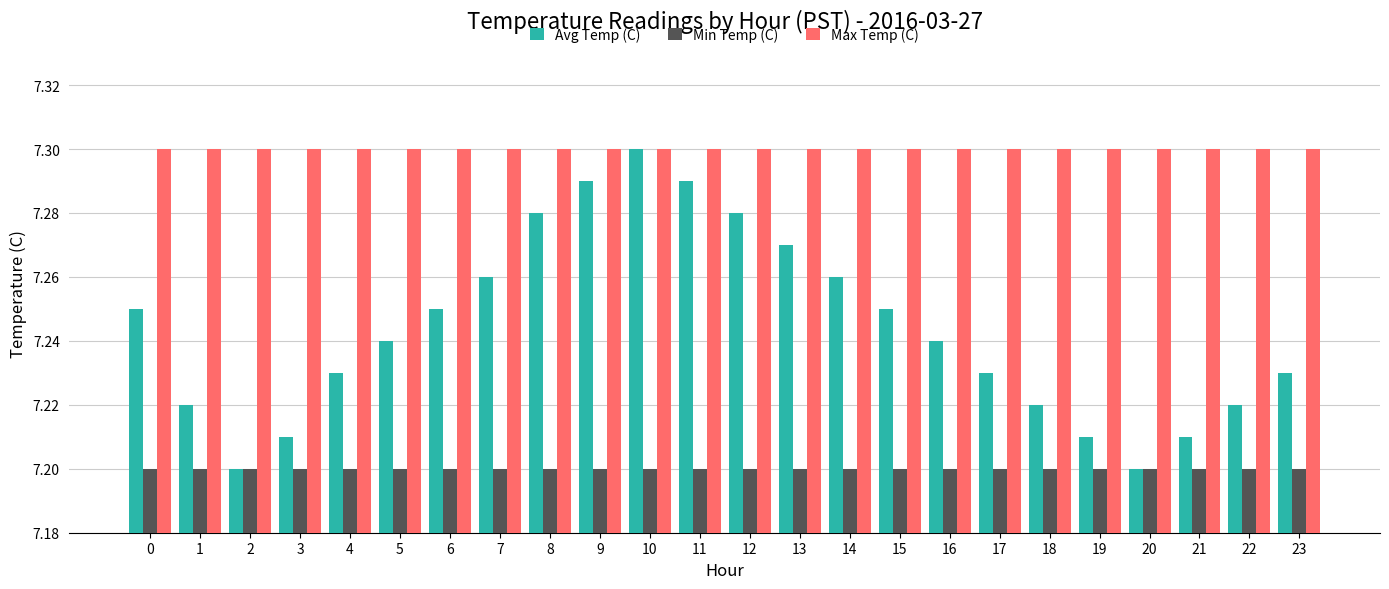

What is the difference between the highest and lowest values at 13?

0.1